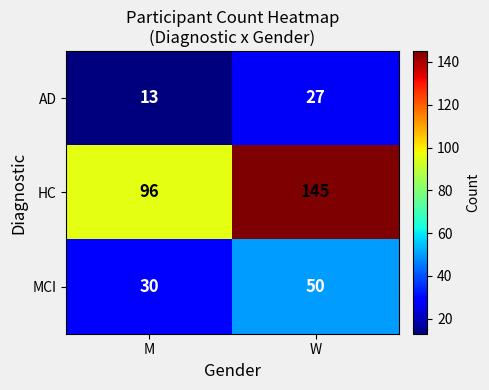

Reading right to left, transcribe all the data shown in this chart.

AD: 27	13
HC: 145	96
MCI: 50	30